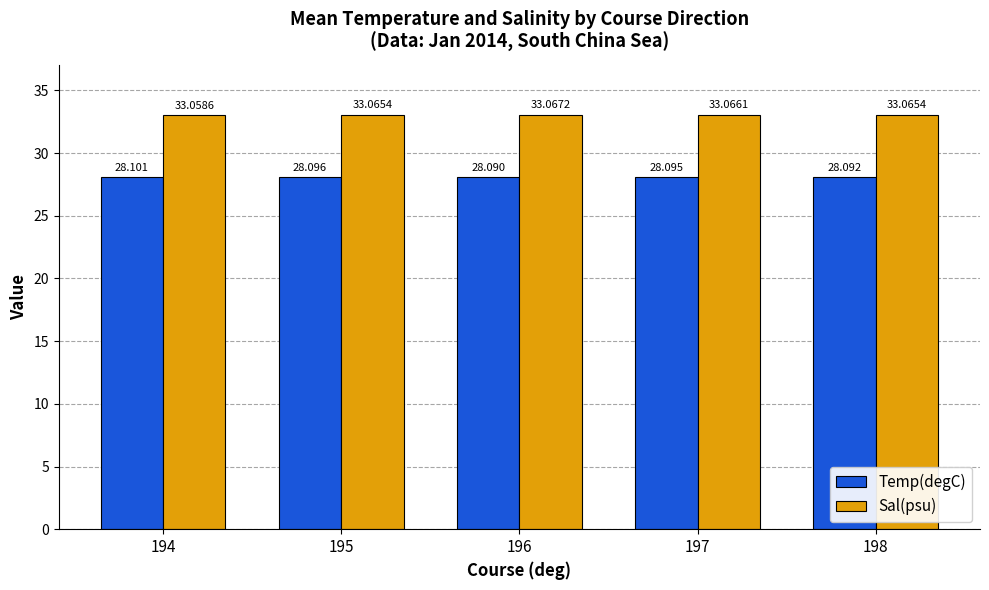

Which series has the largest range (max minus min)?

Temp(degC)